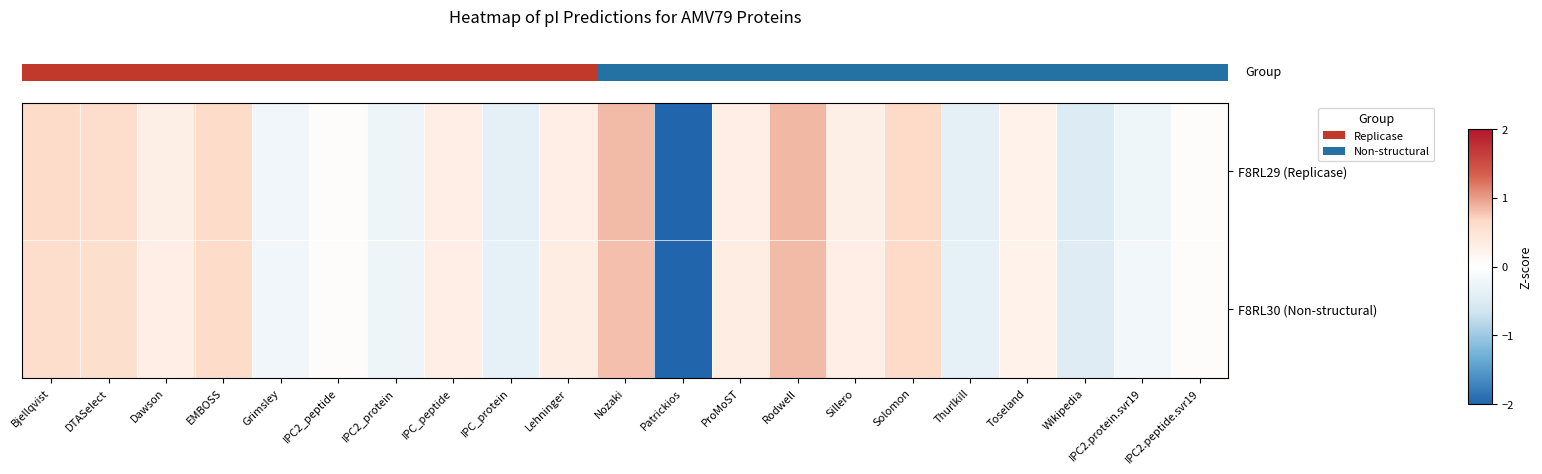

List the series in order of their overall mean, lowest first.

row_0, row_1